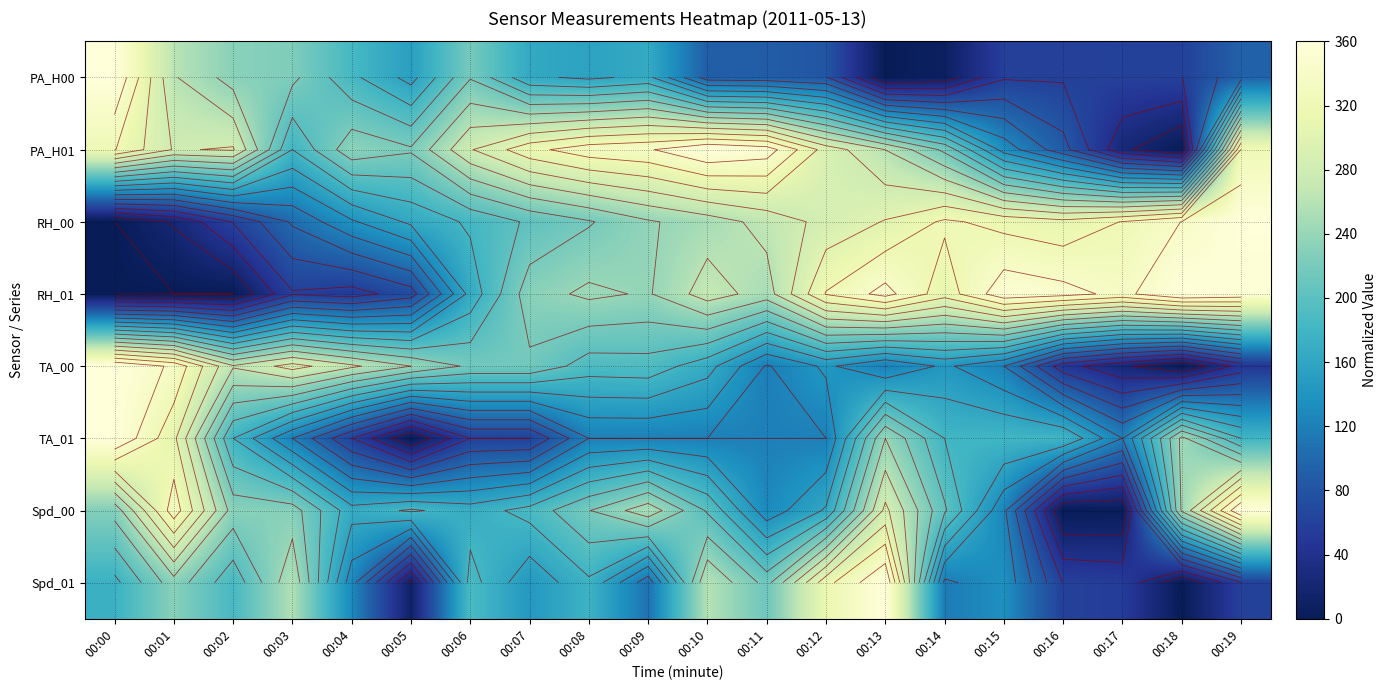

Between 00:04 and 00:08, which series saw the biggest shift?

RH_01